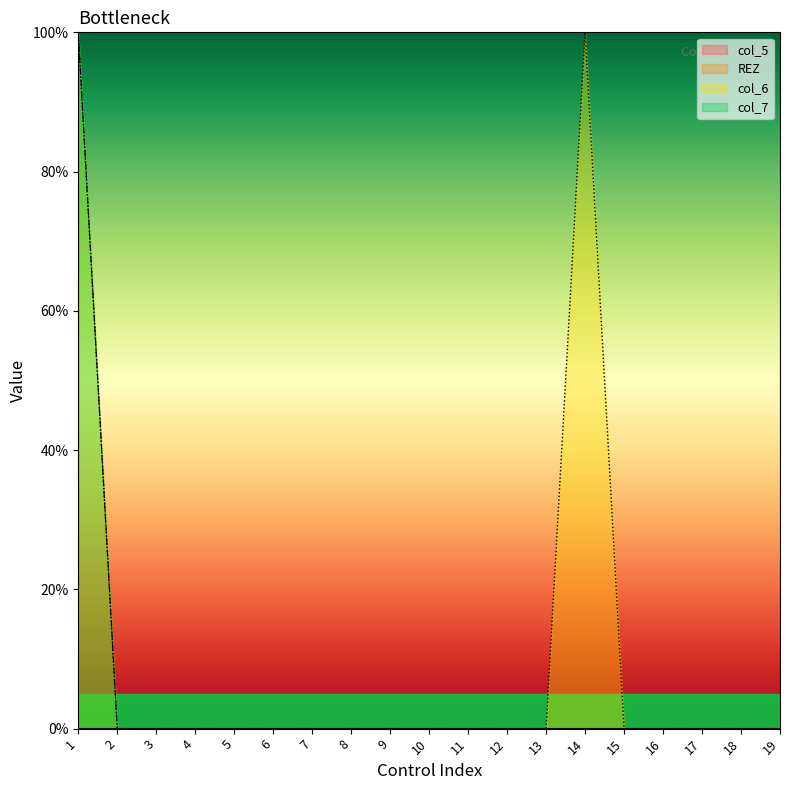

Reading left to right, what are all the values shown in this chart?

col_6: 1=100	2=0	3=0	4=0	5=0	6=0	7=0	8=0	9=0	10=0	11=0	12=0	13=0	14=100	15=0	16=0	17=0	18=0	19=0
col_7: 1=100	2=0	3=0	4=0	5=0	6=0	7=0	8=0	9=0	10=0	11=0	12=0	13=0	14=0	15=0	16=0	17=0	18=0	19=0